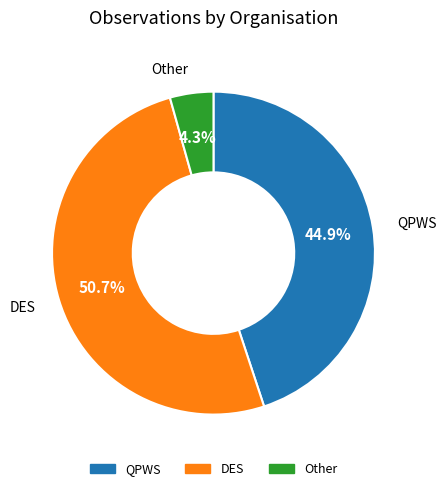

Is there a majority slice in this chart?

Yes